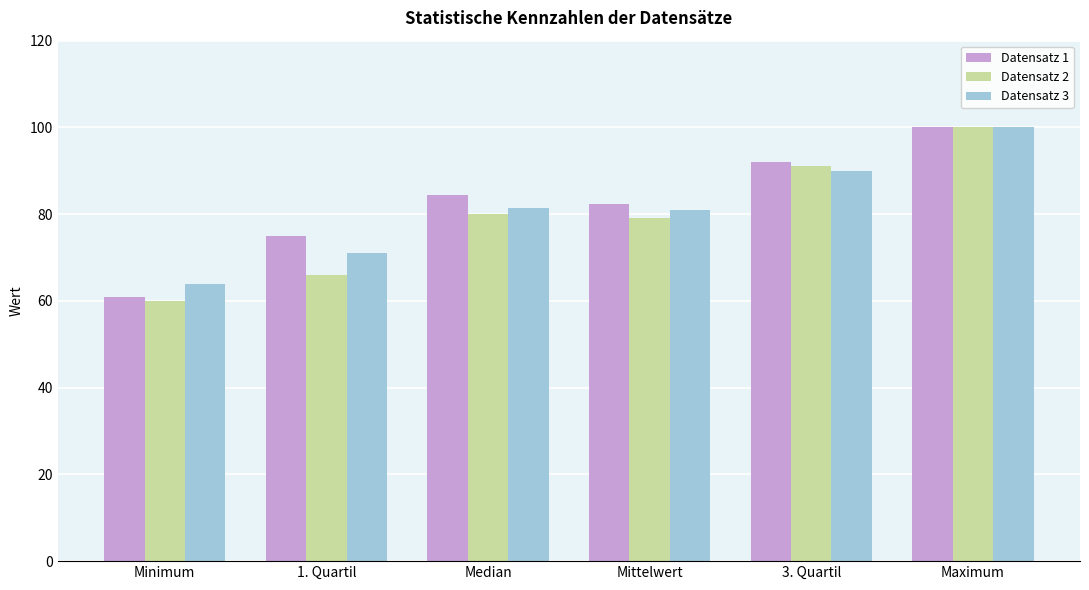

Which series has the largest range (max minus min)?

Datensatz 2